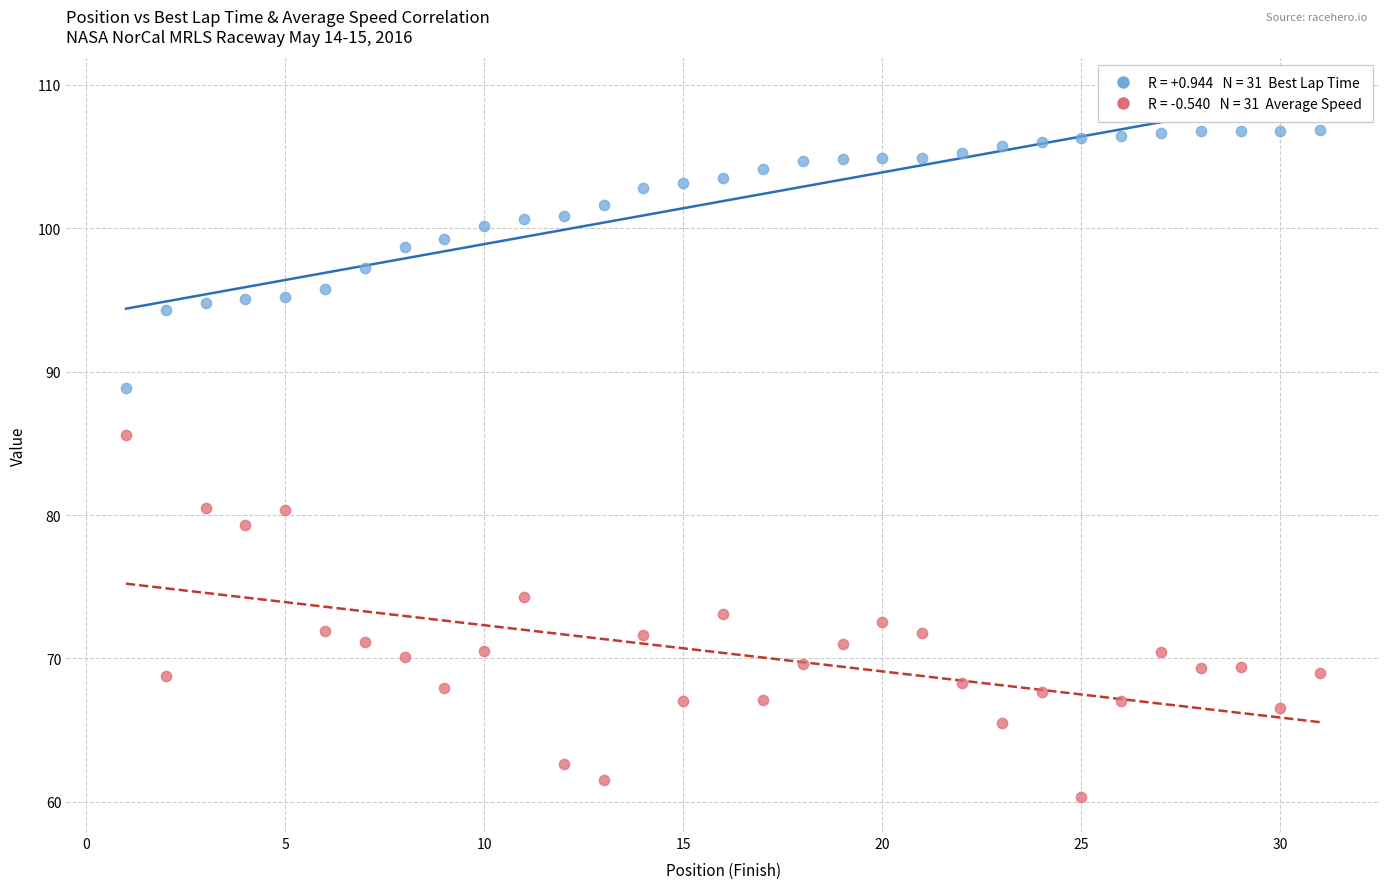

Across all data points, what is the range of Y values (max minus min)?

46.5